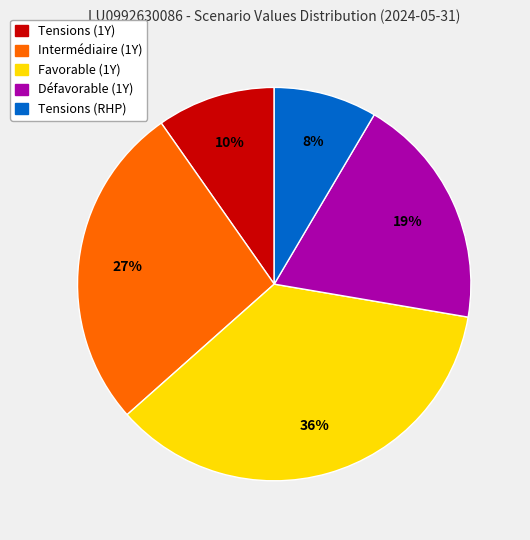

Between Tensions (RHP) and Favorable (1Y), which is larger?

Favorable (1Y)